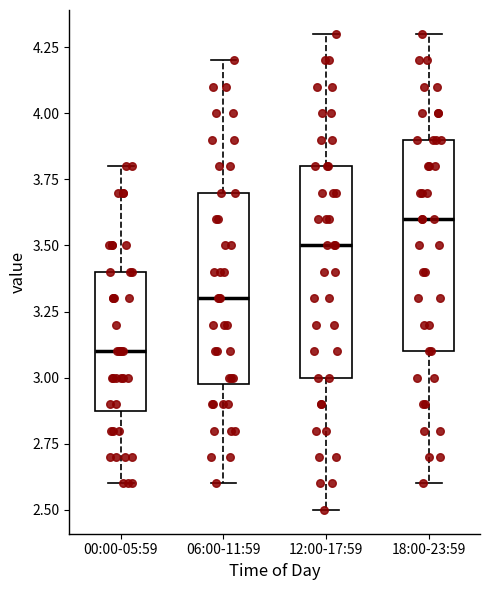

Which box has the highest median line?

18:00-23:59